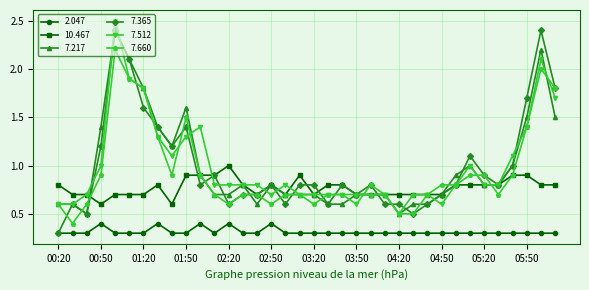

True or false: 7.512 has more than 0 interior local peaks.

True